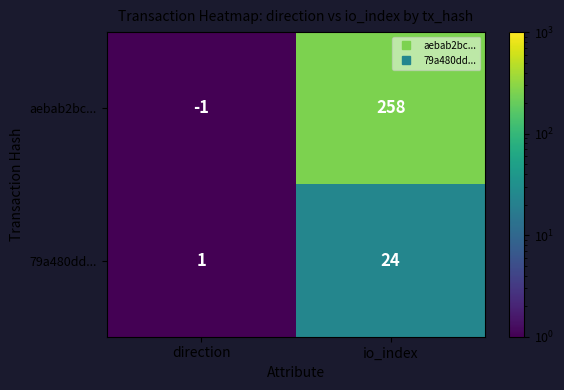

What is the difference between the aebab2bc... values at io_index and direction?

259